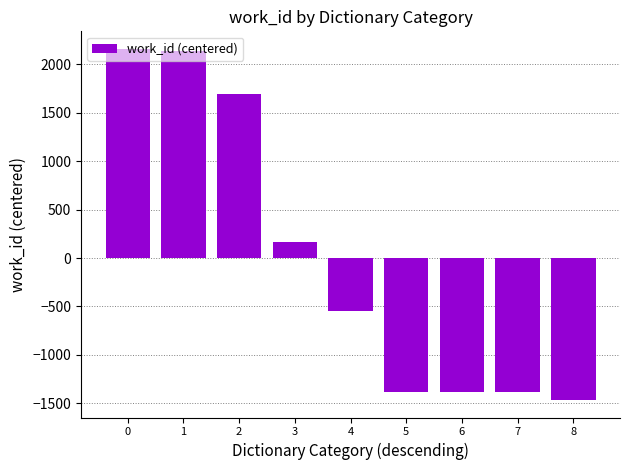

Reading left to right, list all the values displayed in this chart.

2158.4	2140.4	1691.4	160.4	-544.6	-1380.6	-1380.6	-1380.6	-1464.6